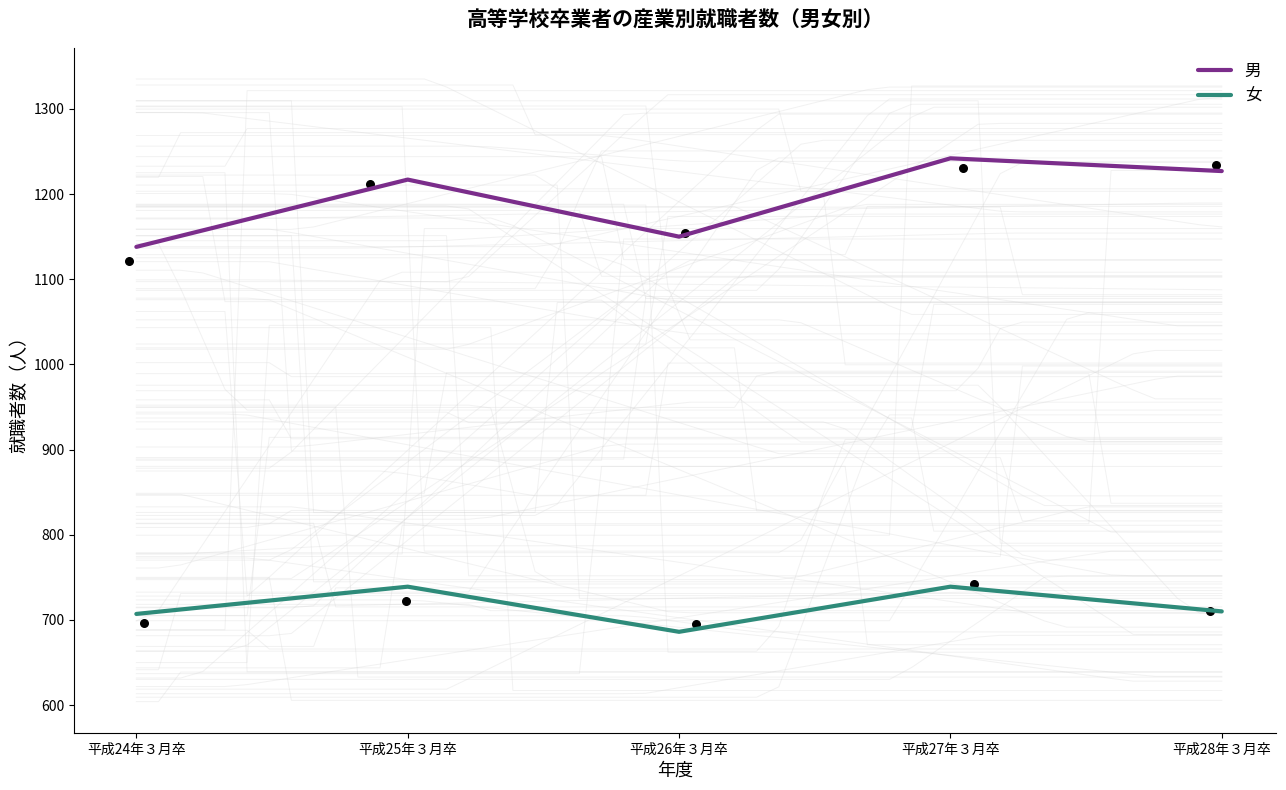

Which series has the widest spread of Y values?

男